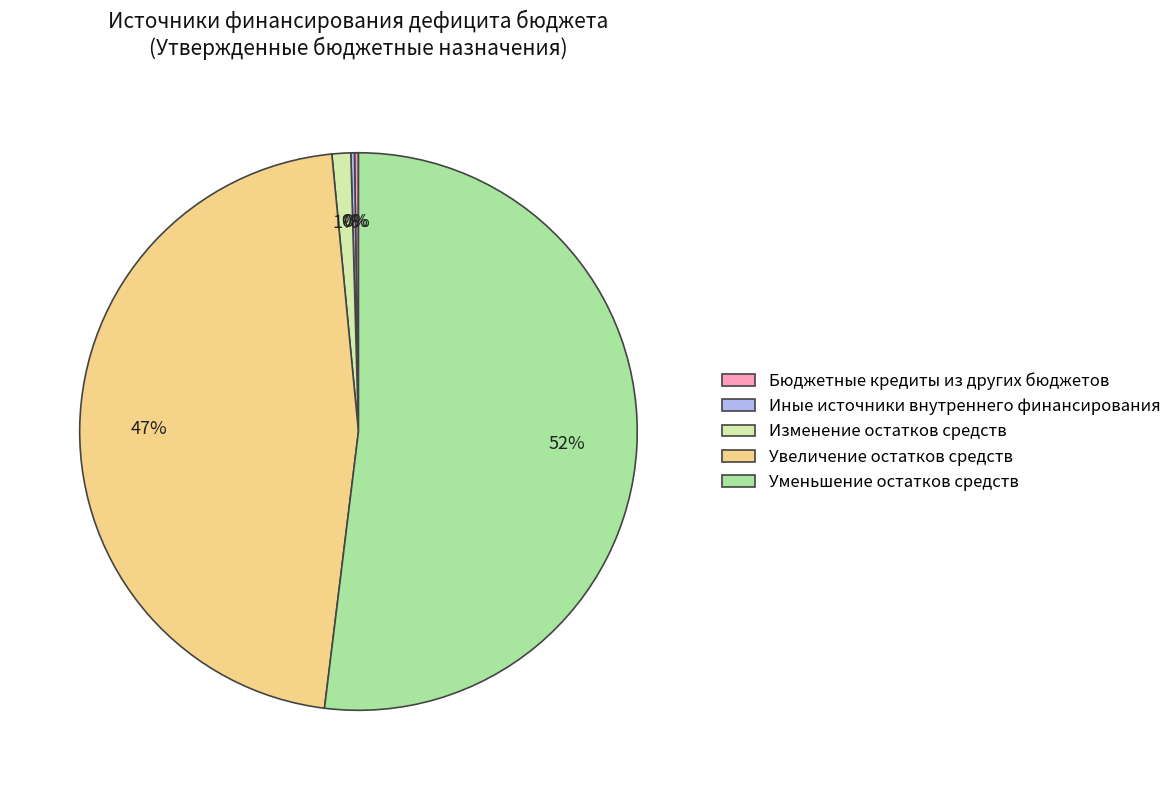

To the nearest percent, what portion does Изменение остатков средств represent?

1%